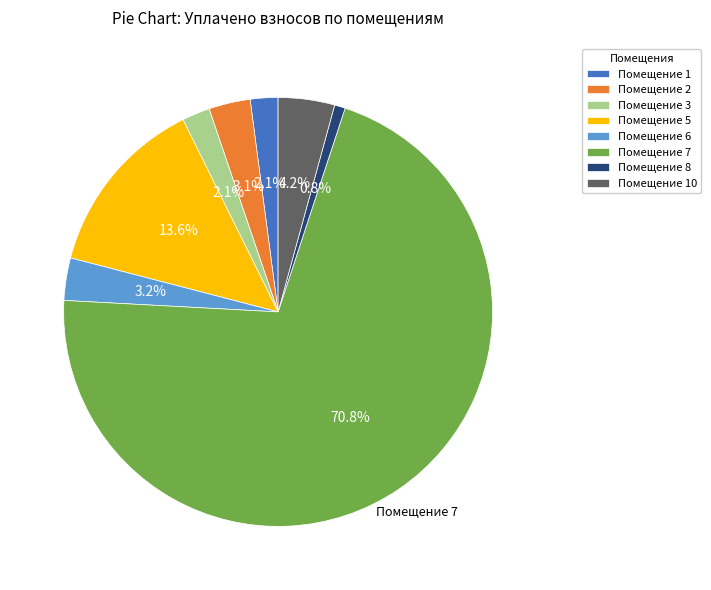

Is there a majority slice in this chart?

Yes